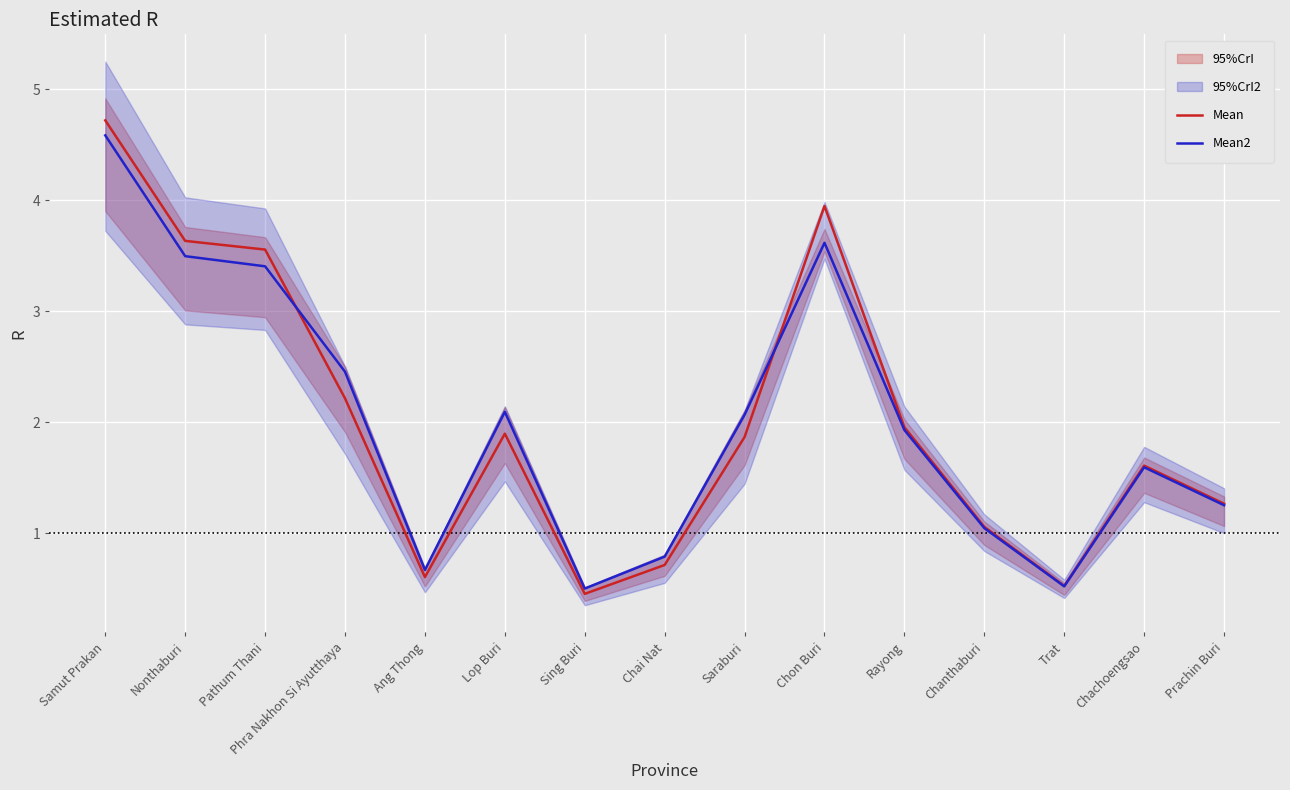

How many data points in Mean are above 1?

11